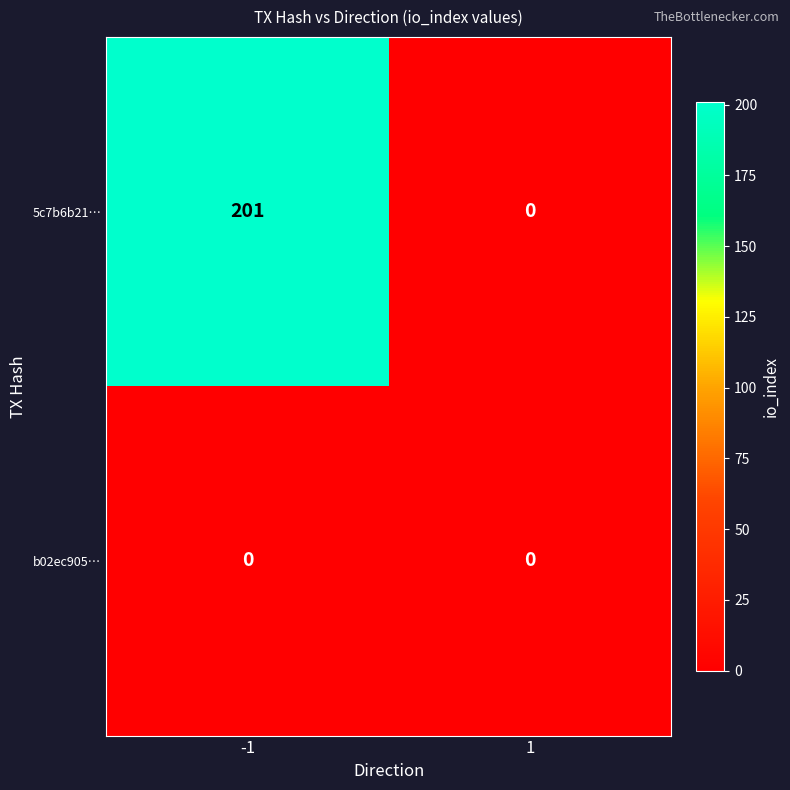

The 5c7b6b21… series shows 0 at 1. True or false?

True